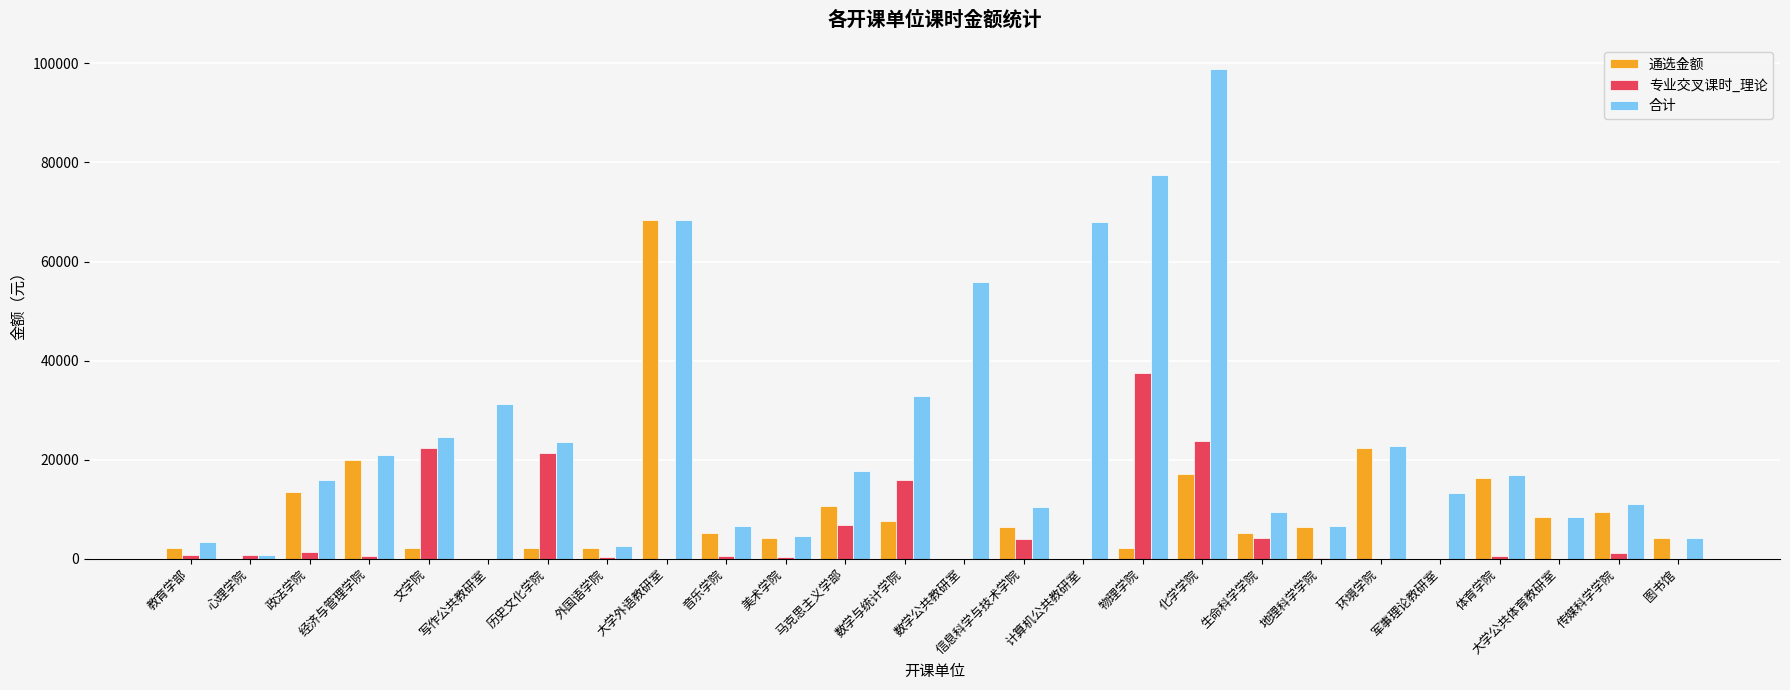

How many values in the 合计 series exceed 16928?

13